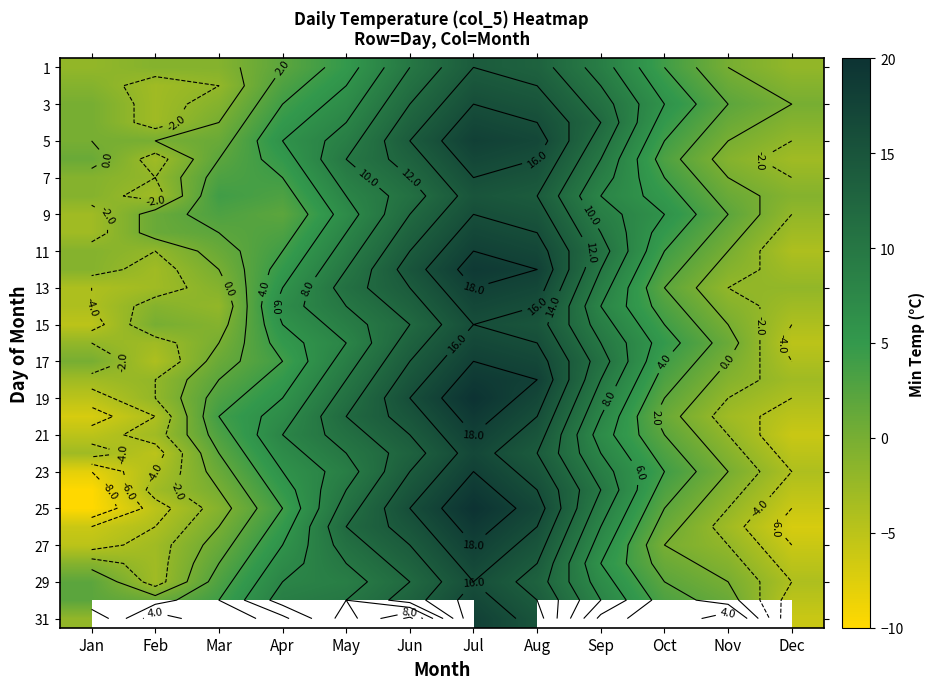

Where is 13 nearest to the value 7?

Apr